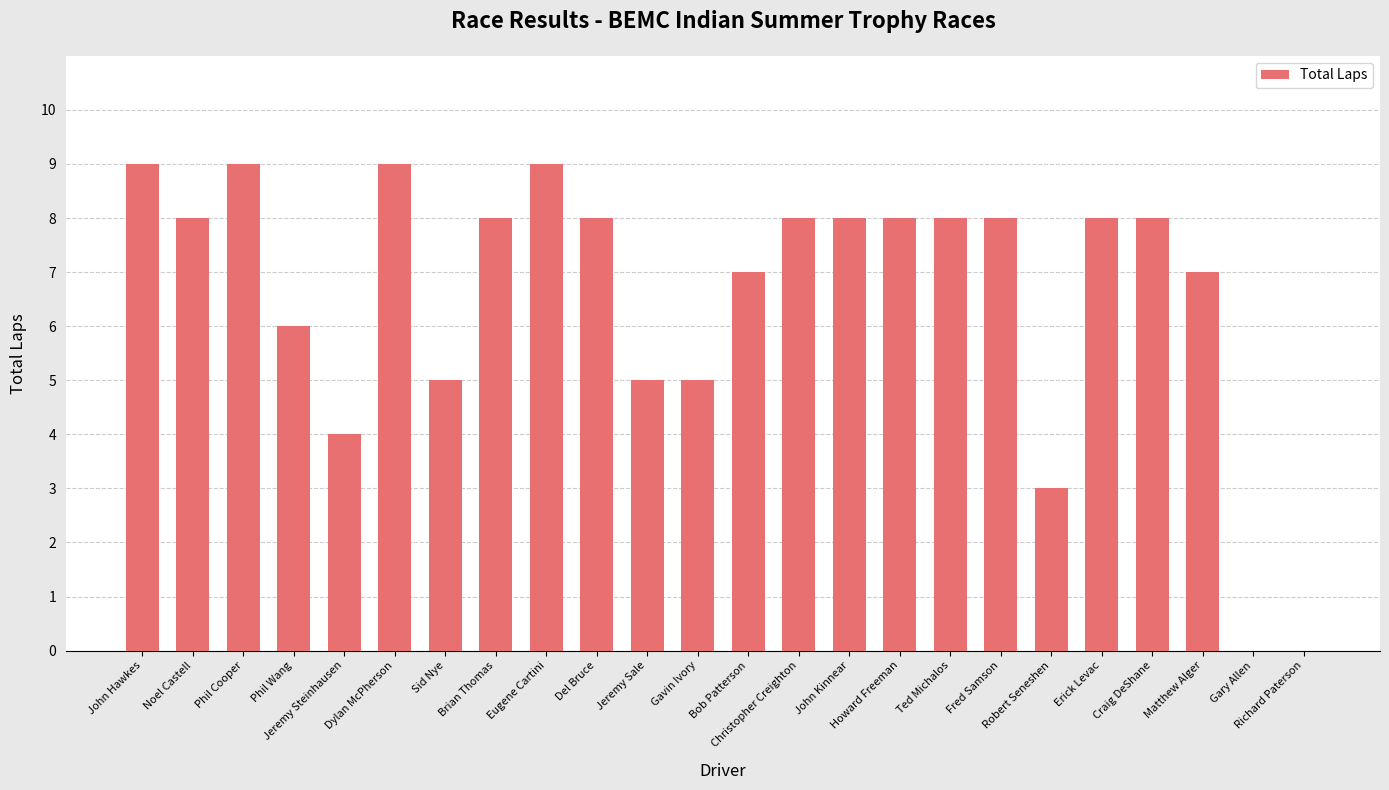

How many categories are shown in the chart?

24